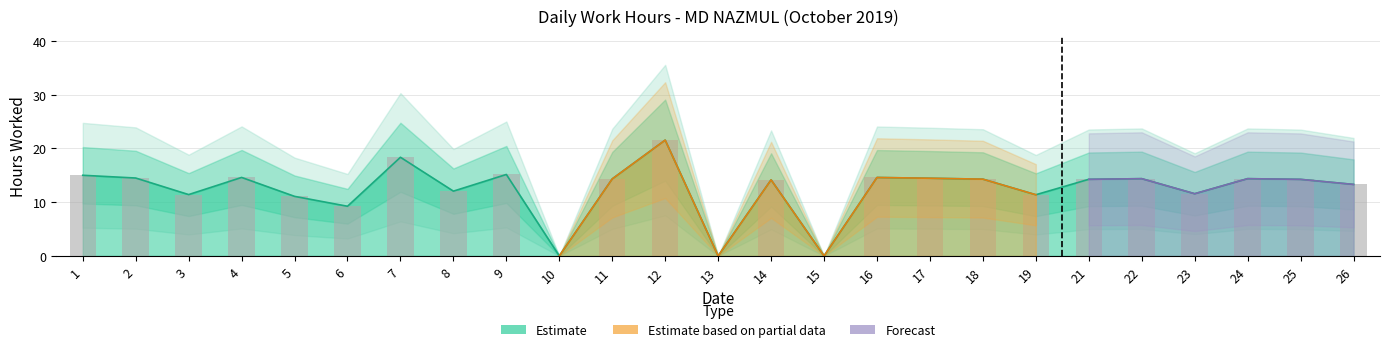

Count the number of values greater than 14.

15